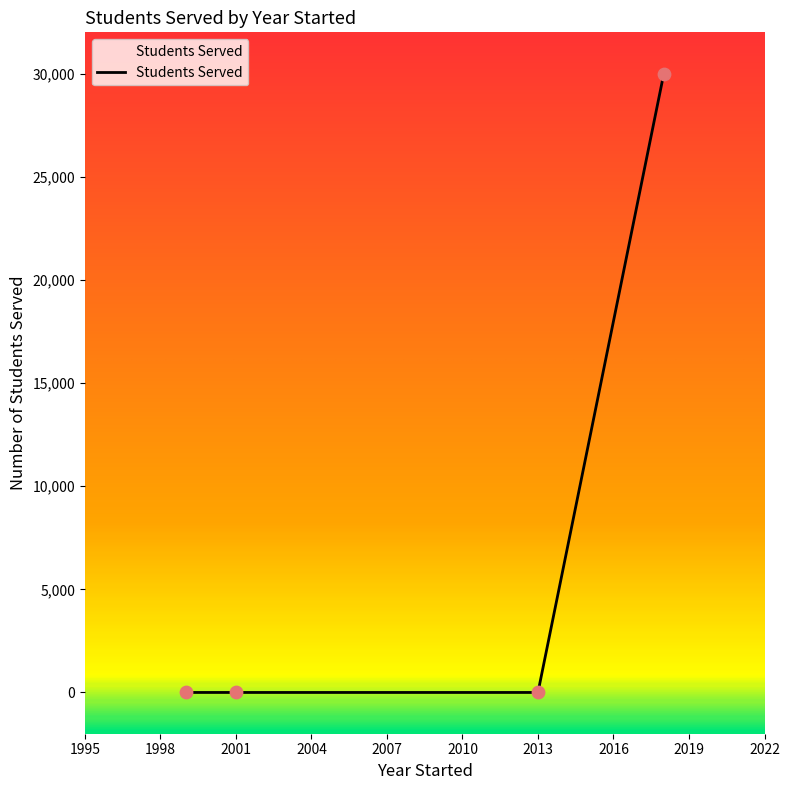

What is the sum of all values?

30000